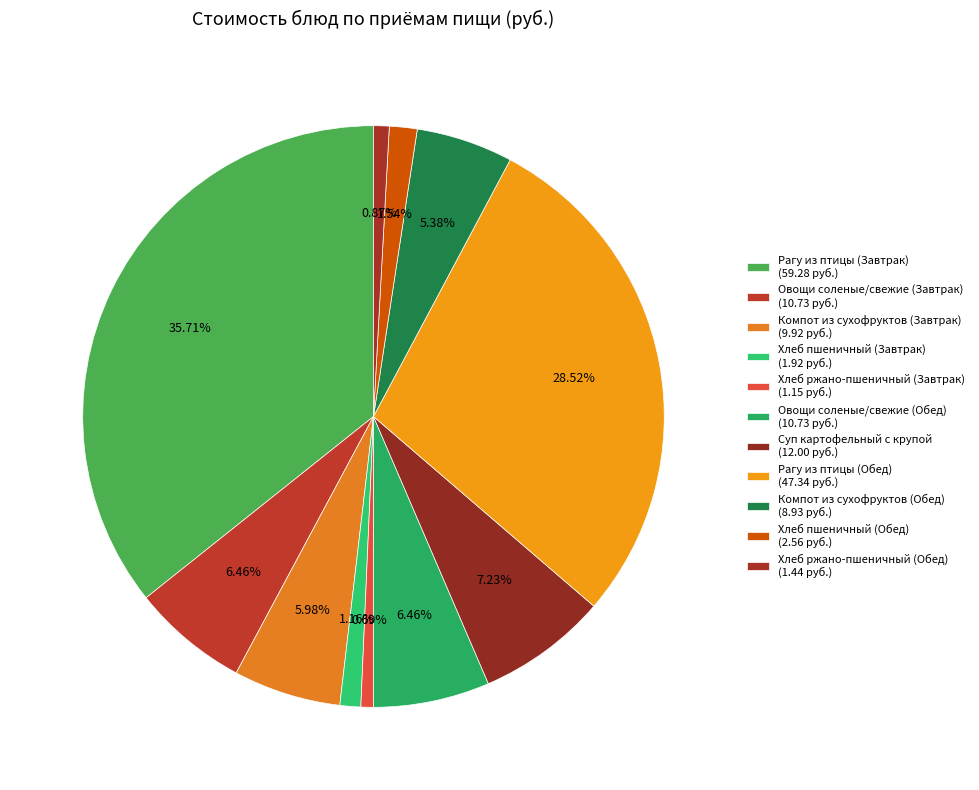

To the nearest percent, what portion does Суп картофельный с крупой represent?

7%